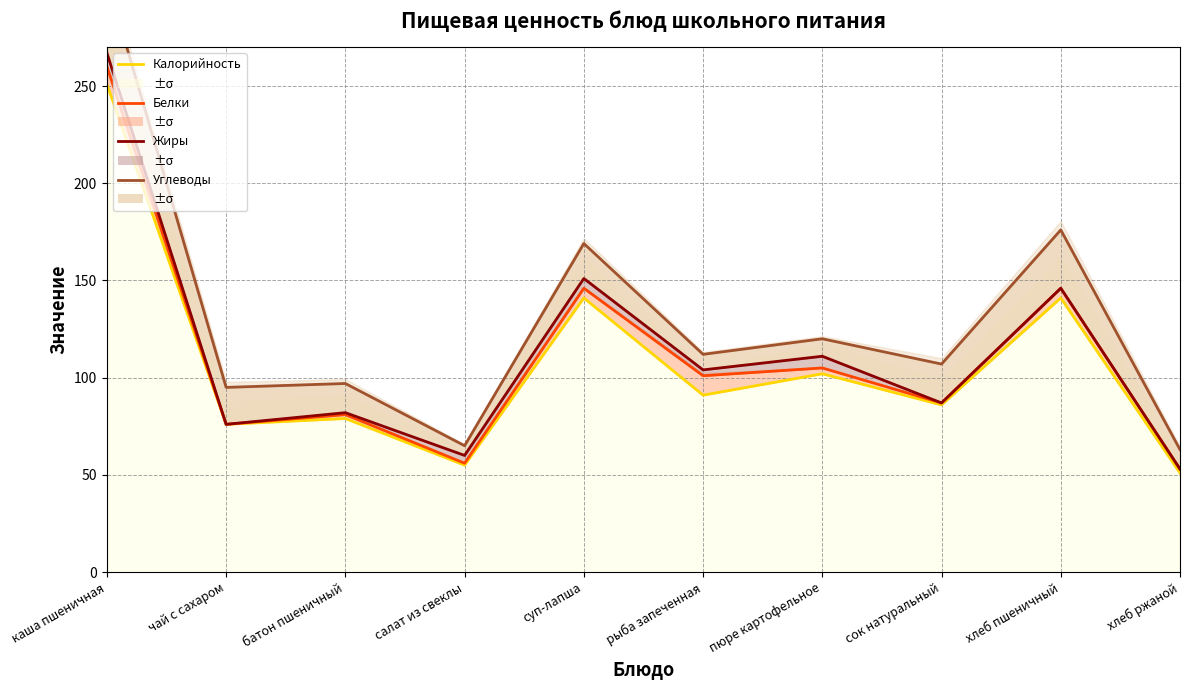

True or false: Углеводы and Жиры intersect in this chart.

False